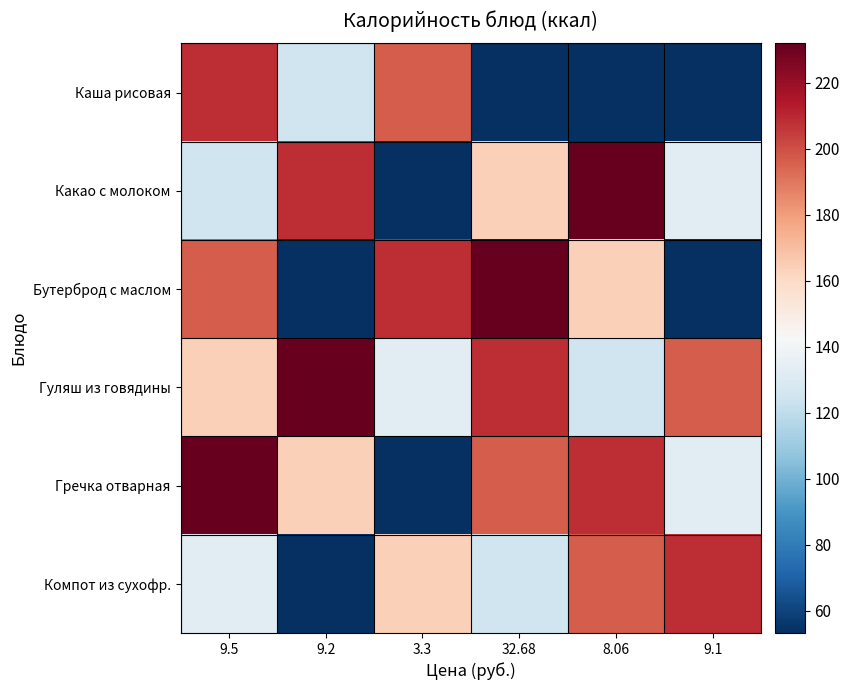

At which category is the sum across all series the highest?

9.5